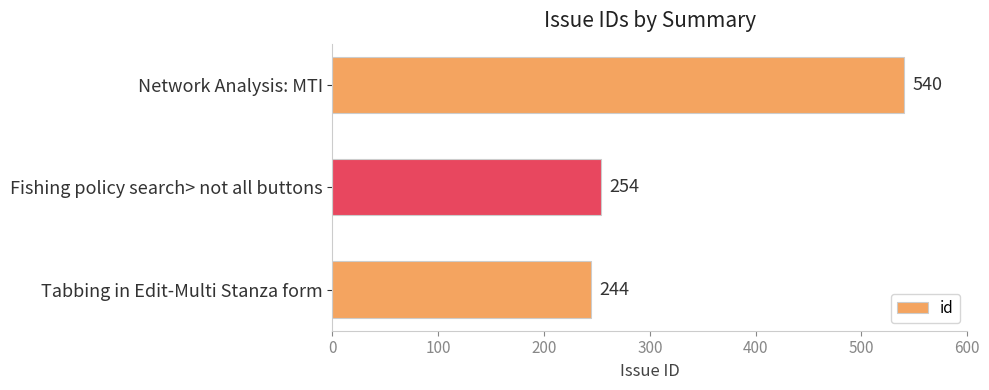

Where is the data nearest to the value 392?

Fishing policy search> not all buttons